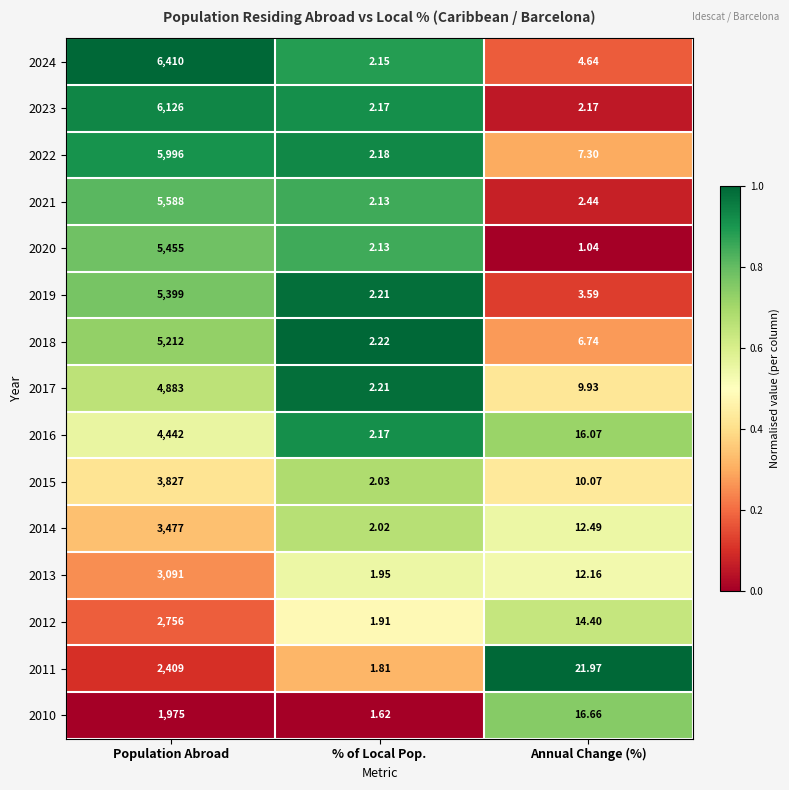

At which label does 2019 first exceed 3?

Population Abroad